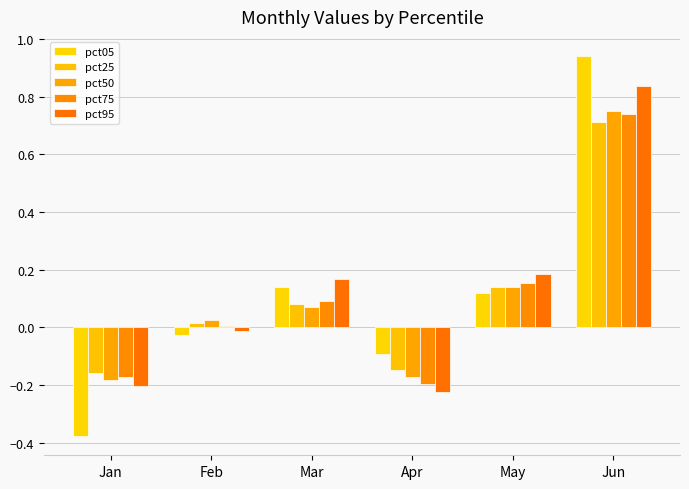

What is the value of the pct05 bar at the 3rd from the left?

0.1